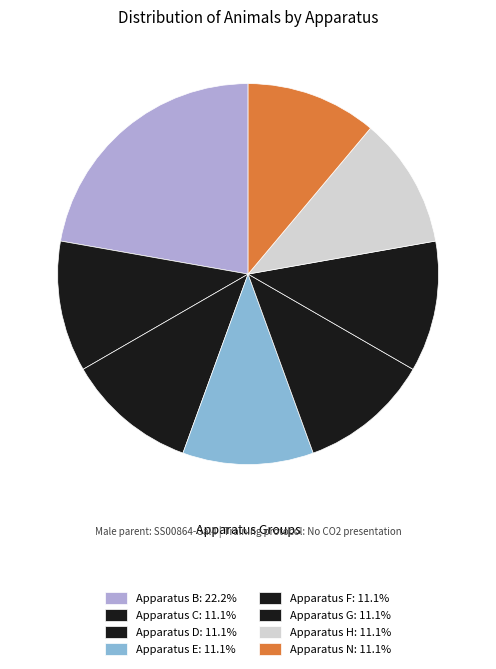

Count the number of slices in the pie.

8